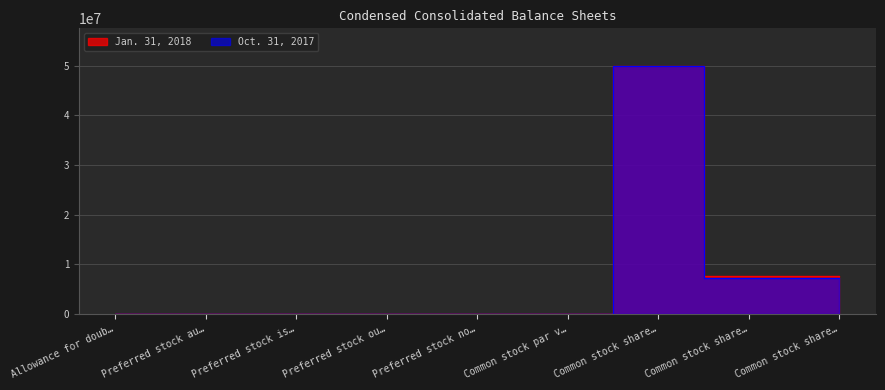

What is the highest value of the Jan. 31, 2018 series?

50000000